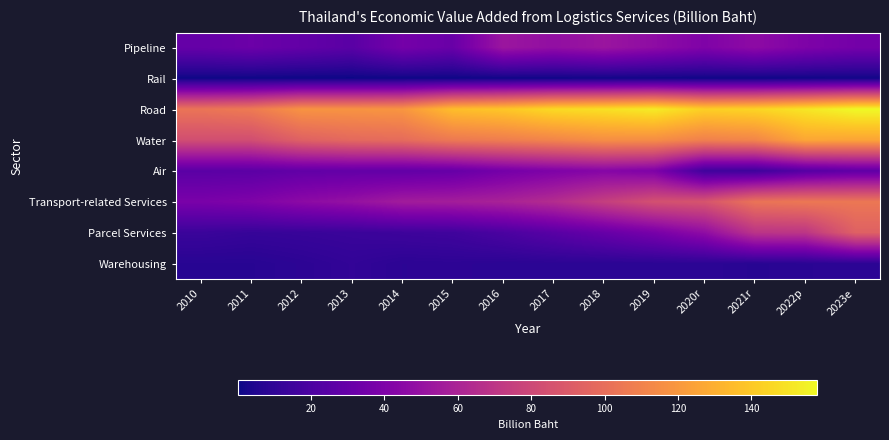

How many distinct data groups are displayed?

8